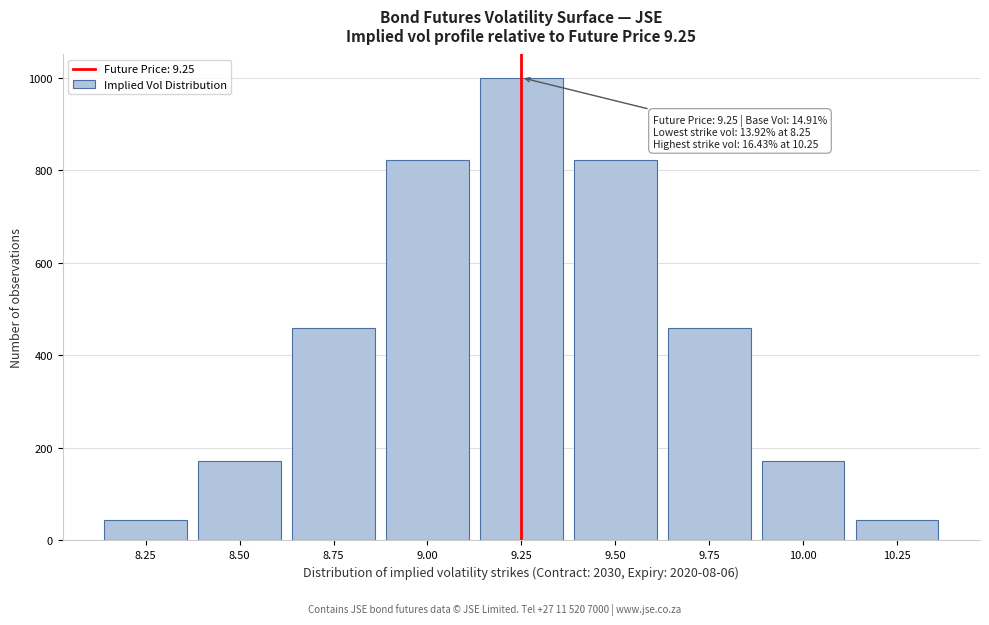

Reading left to right, what are all the values shown in this chart?

44	172	458	823	1000	823	458	172	44